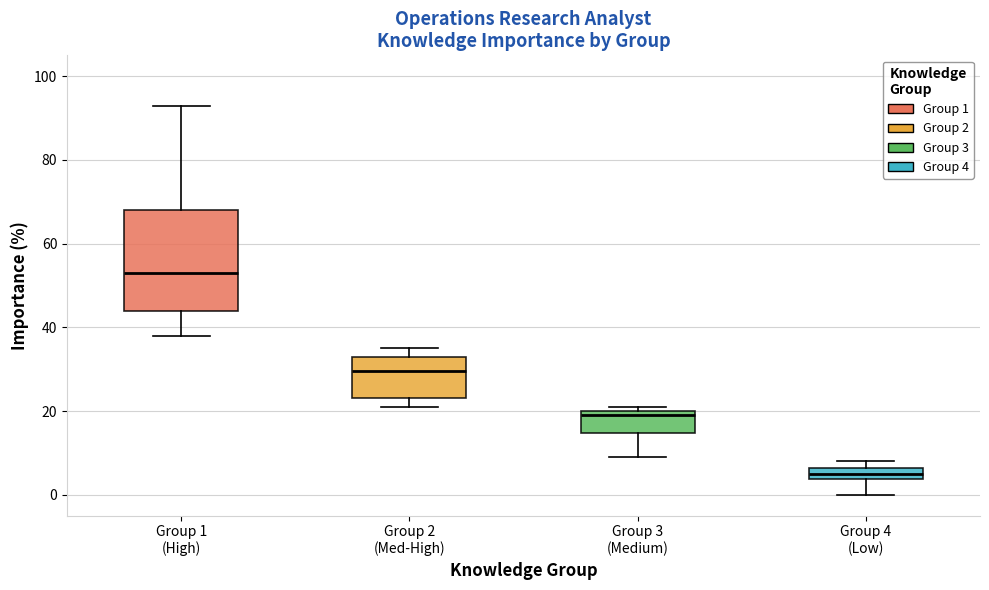

Which box's median line is the lowest?

Group 4 (Low)